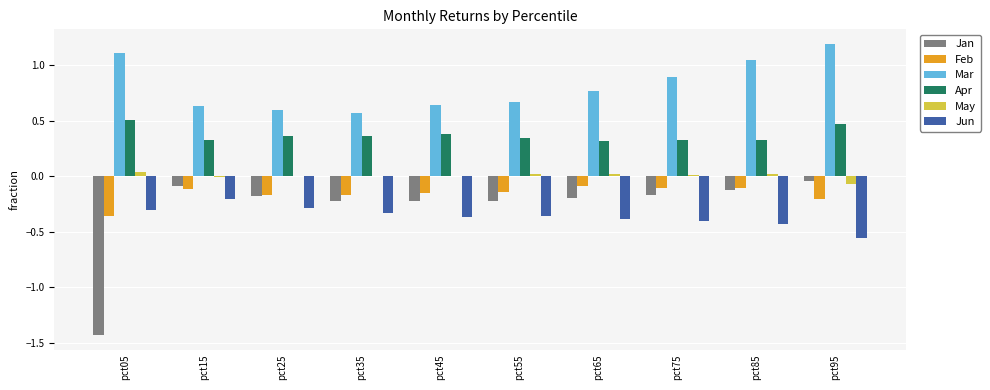

What is the difference between the Jun values at pct05 and pct75?

0.1